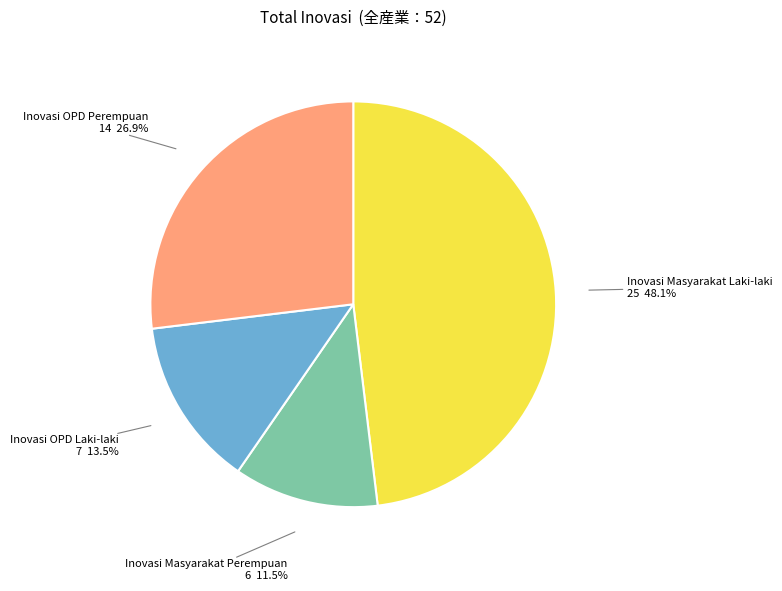

Is the sum of Inovasi Masyarakat Laki-laki and Inovasi OPD Laki-laki greater than half?

Yes